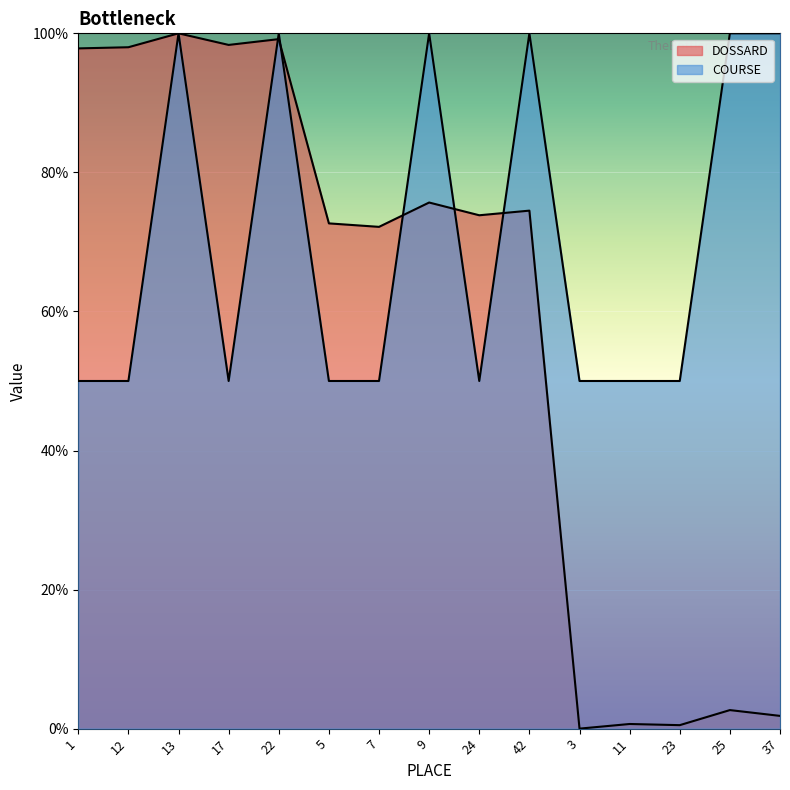

At how many categories does at least one series exceed 76?

9